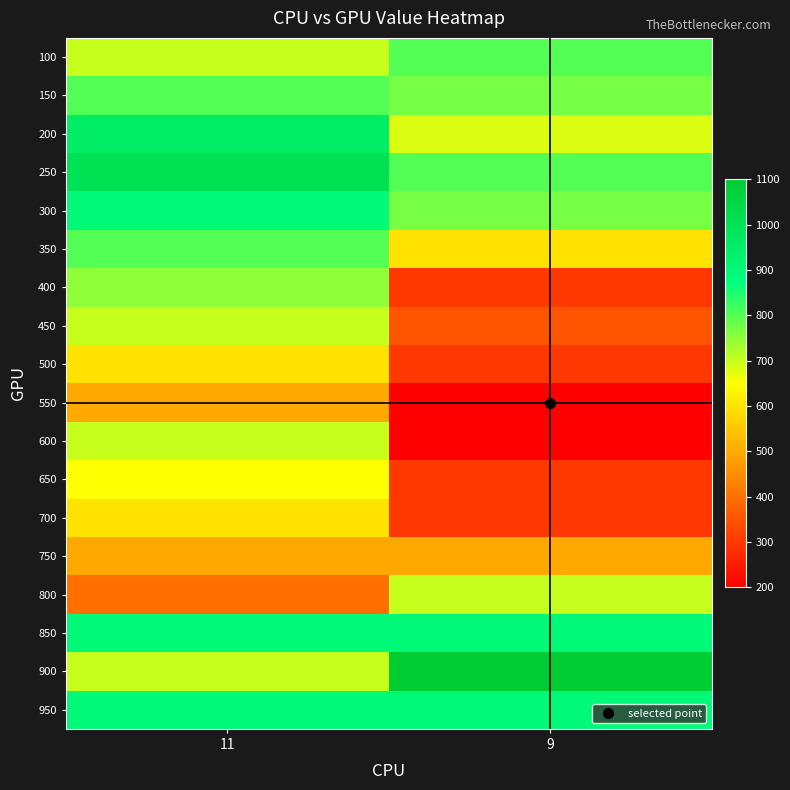

Reading left to right, extract all data points from this chart.

100: 11=700	9=800
150: 11=800	9=770
200: 11=950	9=680
250: 11=1000	9=800
300: 11=900	9=770
350: 11=800	9=600
400: 11=750	9=300
450: 11=700	9=350
500: 11=600	9=300
550: 11=500	9=200
600: 11=700	9=200
650: 11=650	9=300
700: 11=600	9=300
750: 11=500	9=500
800: 11=400	9=700
850: 11=900	9=900
900: 11=700	9=1100
950: 11=900	9=900